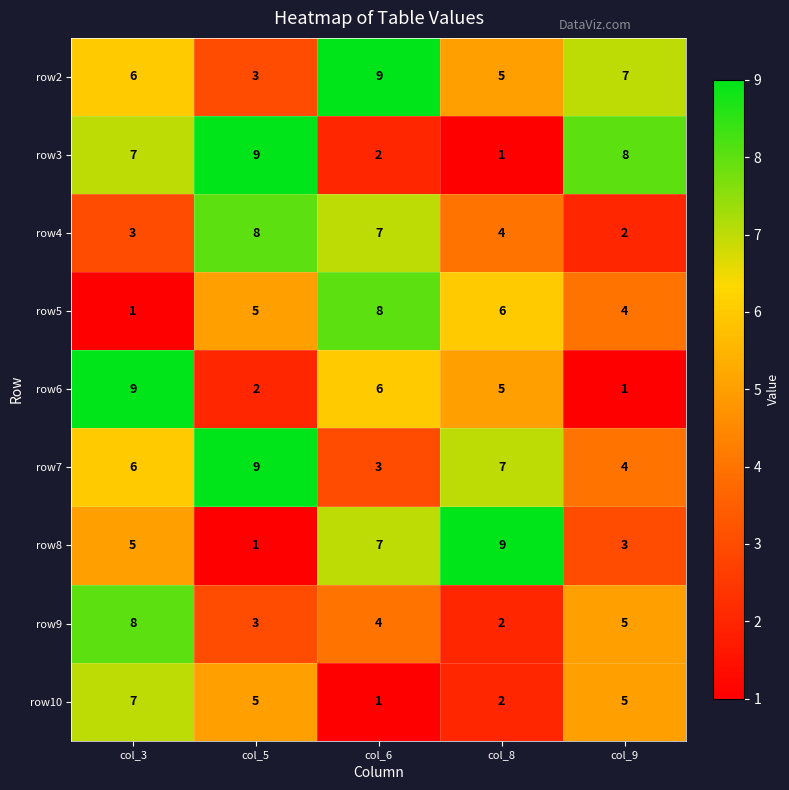

True or false: row5 has a value of 1 at col_9.

False